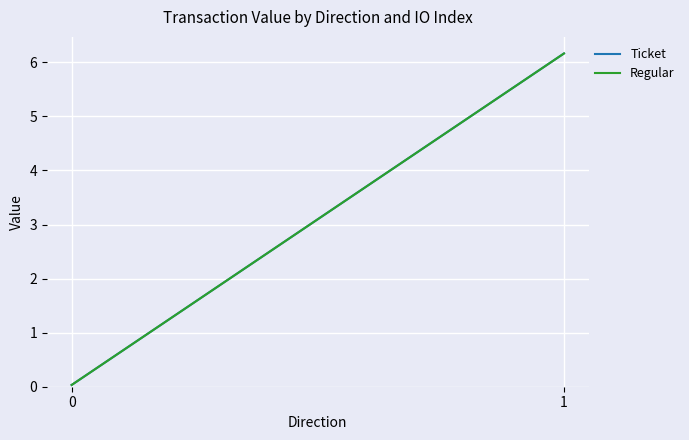

Which series has the largest total across all categories?

Ticket